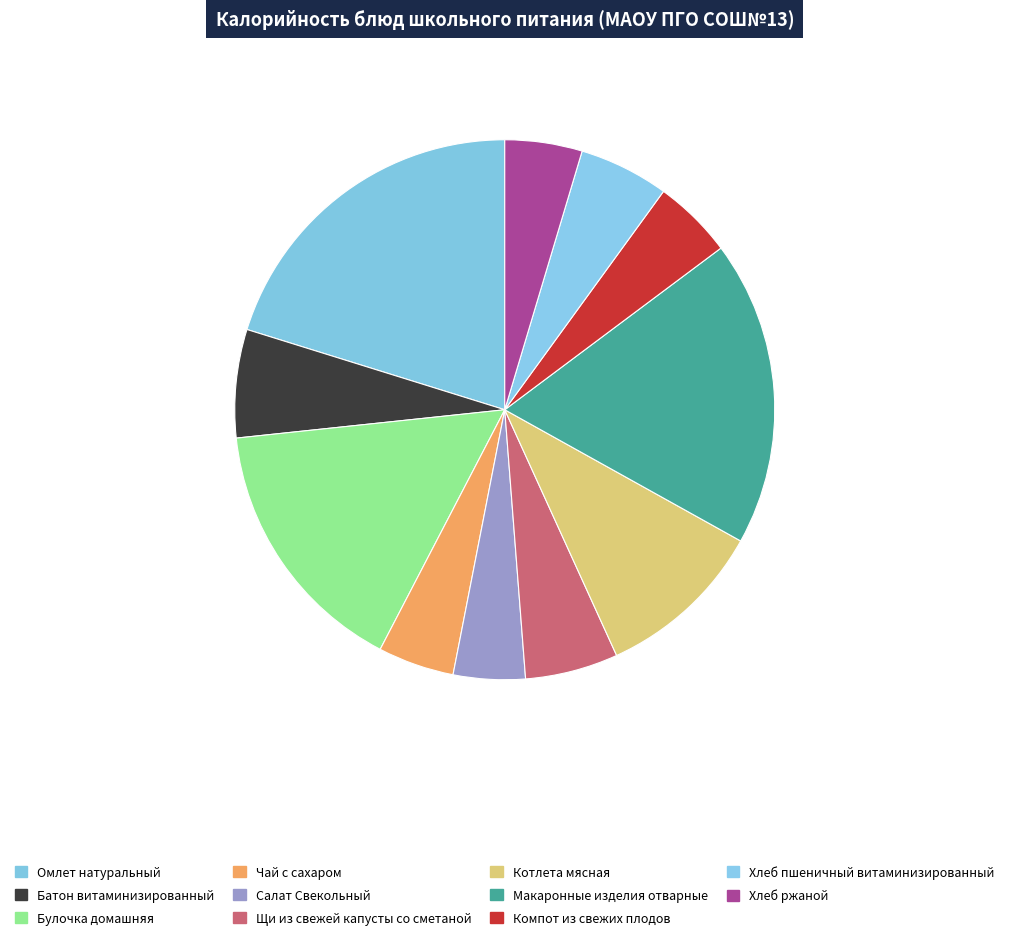

Combined, what portion of the pie is Чай с сахаром and Булочка домашняя?

20.3%